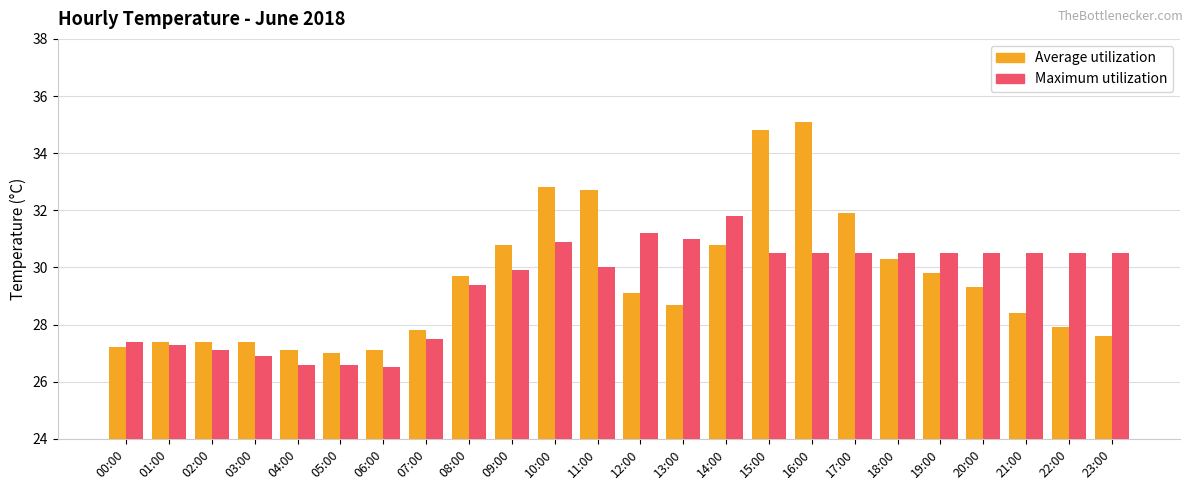

At which category does the chart reach its peak across all series?

16:00